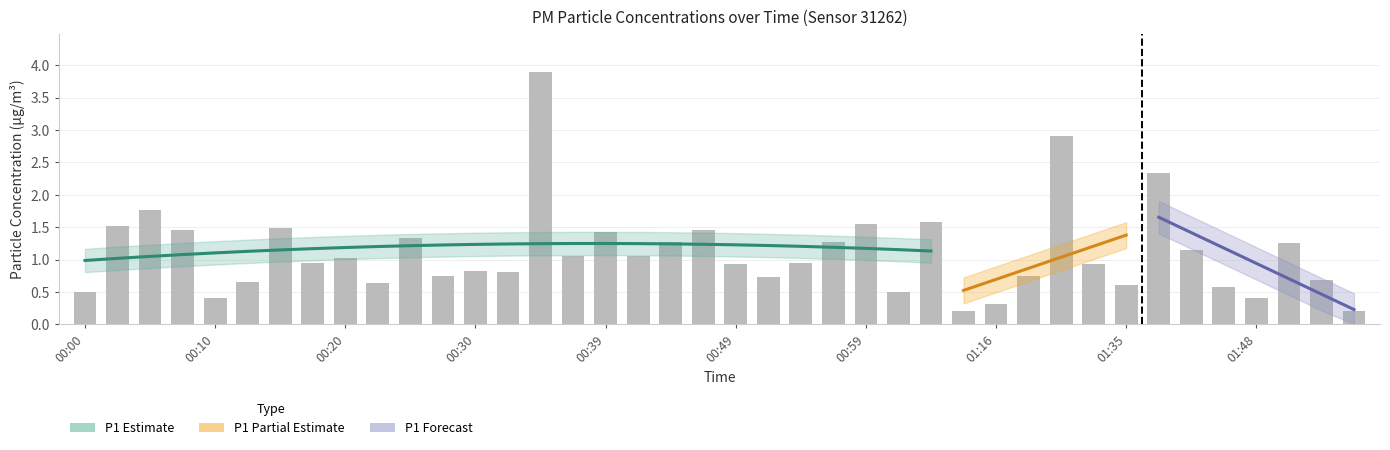

Reading left to right, what are all the values shown in this chart?

0.5	1.5	1.8	1.4	0.4	0.7	1.5	0.9	1.0	0.6	1.3	0.8	0.8	0.8	3.9	1.1	1.4	1.1	1.3	1.4	0.9	0.7	0.9	1.3	1.6	0.5	1.6	0.2	0.3	0.8	2.9	0.9	0.6	2.3	1.1	0.6	0.4	1.2	0.7	0.2